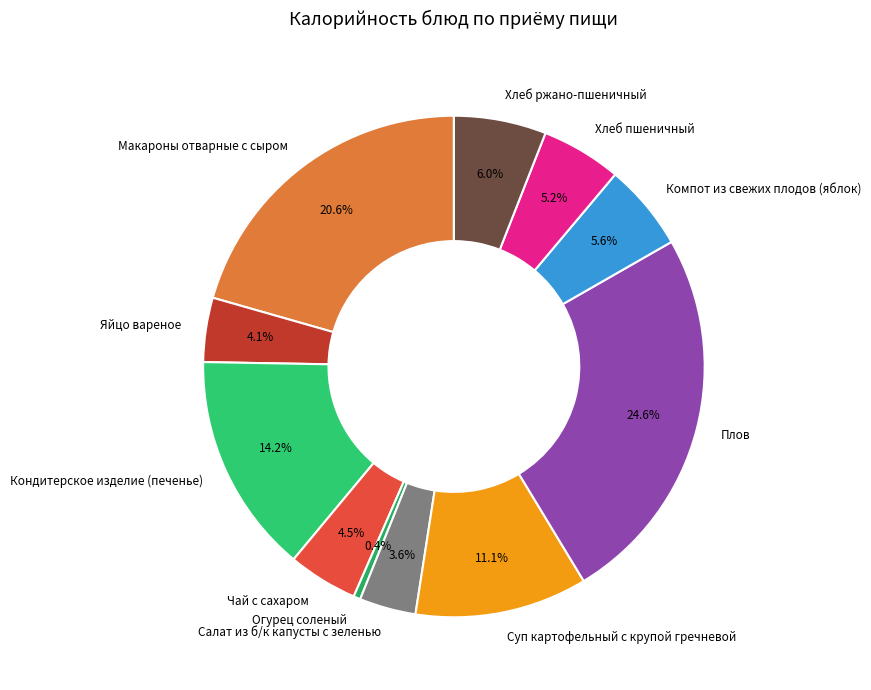

What is the ratio of the value at Салат из б/к капусты с зеленью to the value at Яйцо вареное?

0.9